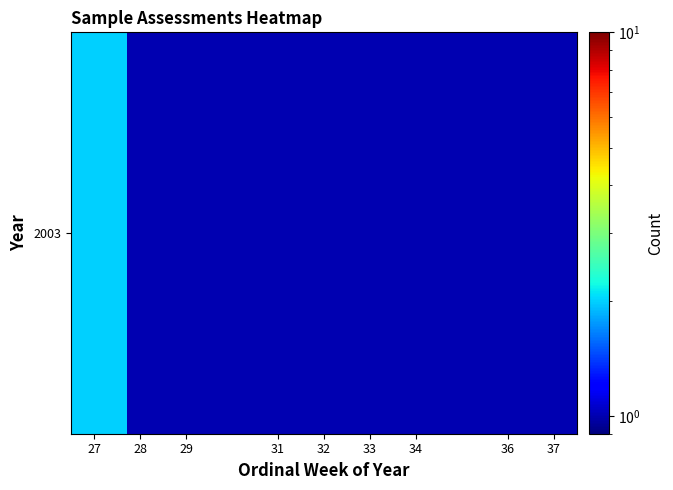

What is the minimum value shown in the chart?

1